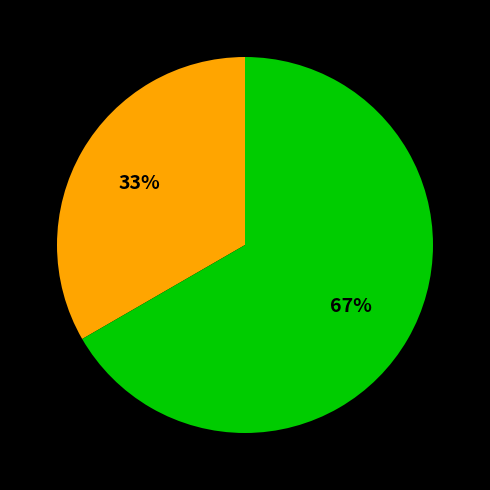

Is there any slice that represents more than half of the pie?

Yes